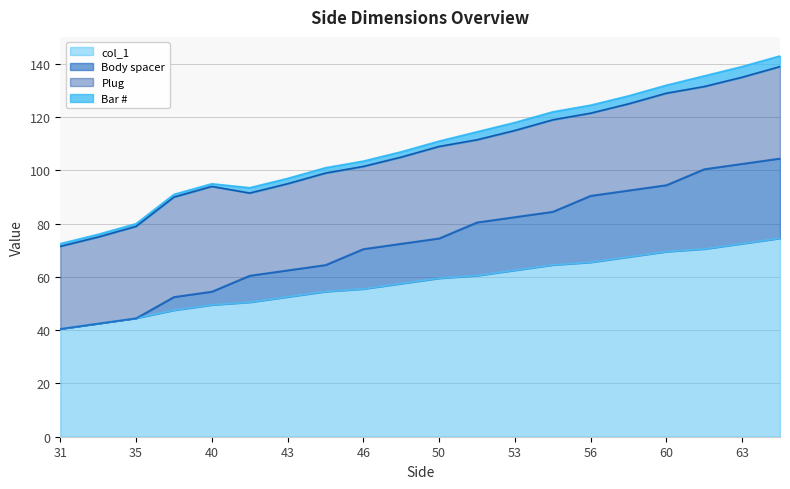

What is the highest value of the col_1 series?

74.5